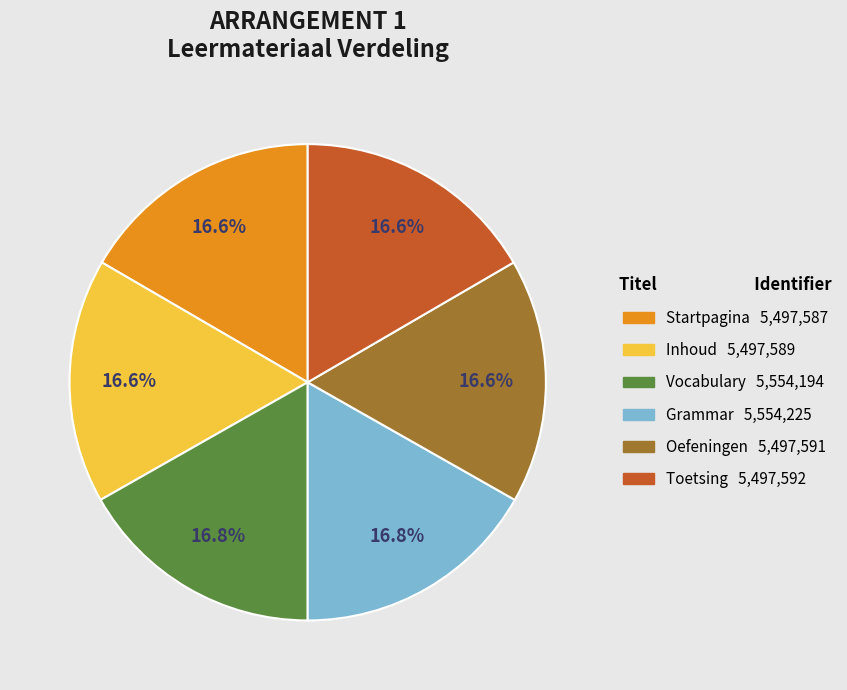

How many slices are in this pie chart?

6